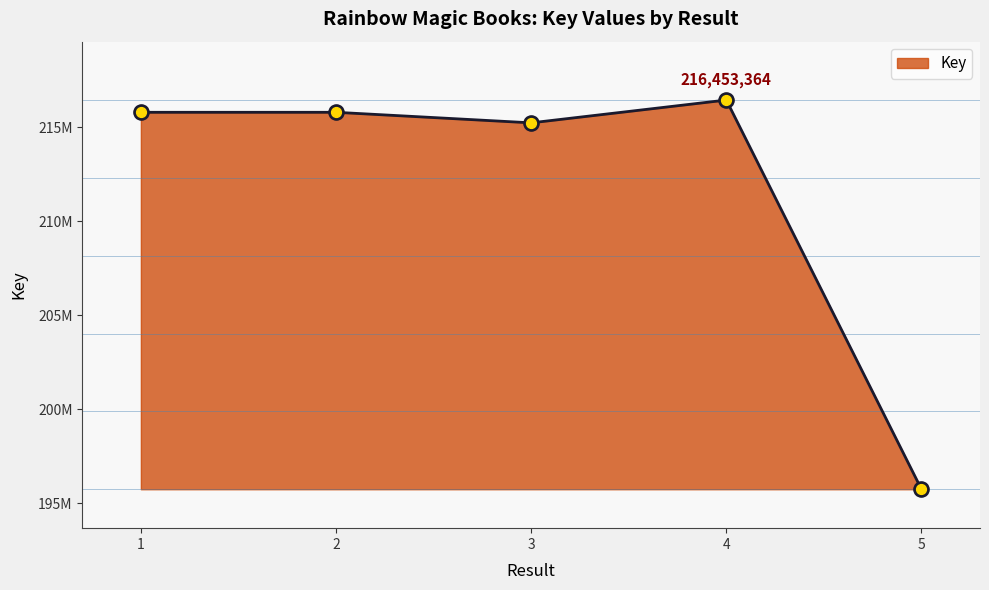

What is the change in value from 3 to 4?

+1212196